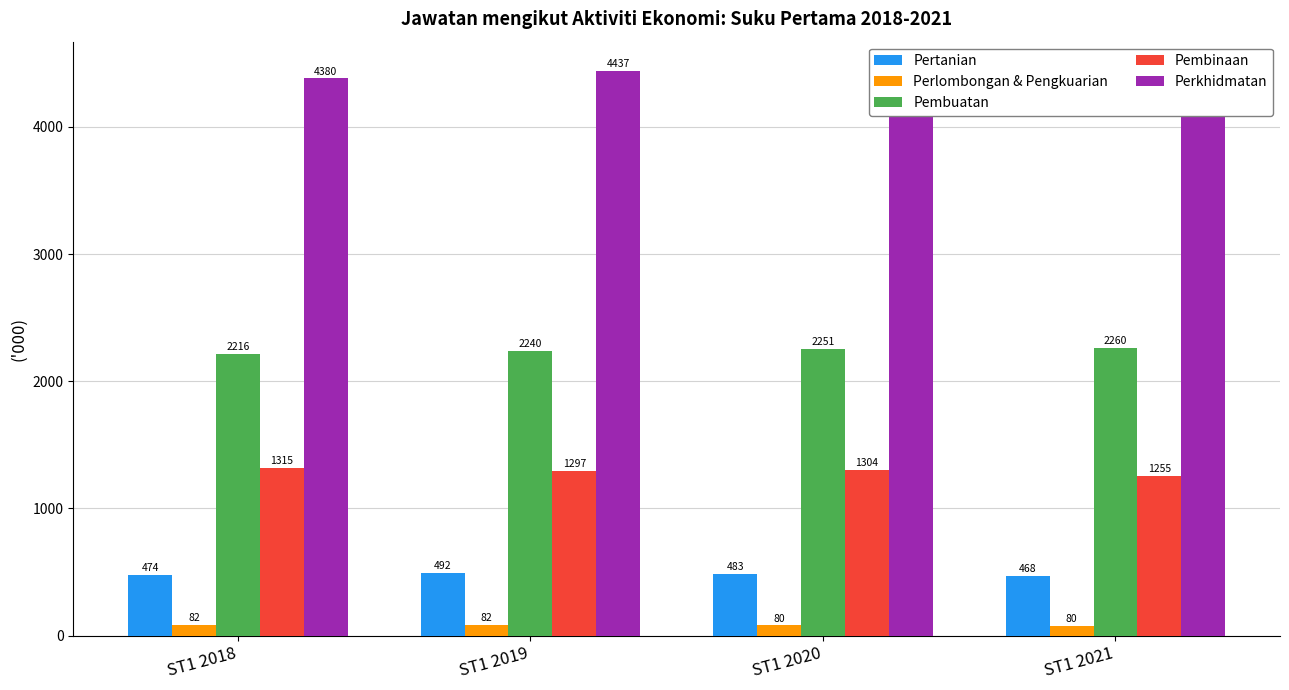

Which series has the largest total across all categories?

Perkhidmatan